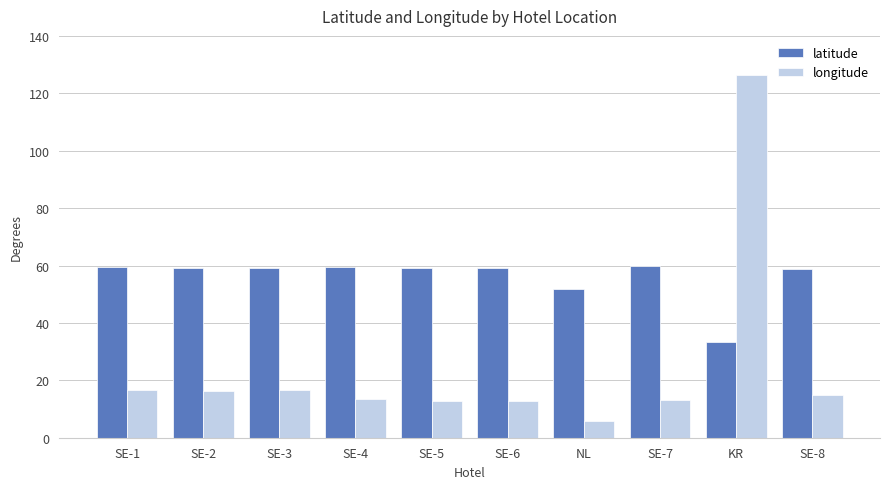

At how many categories does at least one series exceed 72?

1